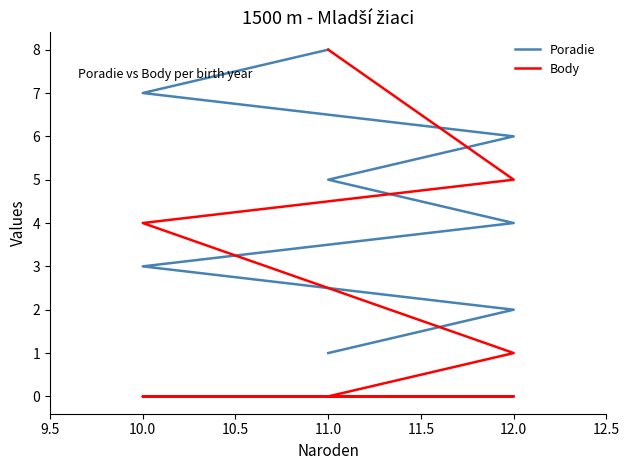

True or false: Body and Poradie cross at least once.

True